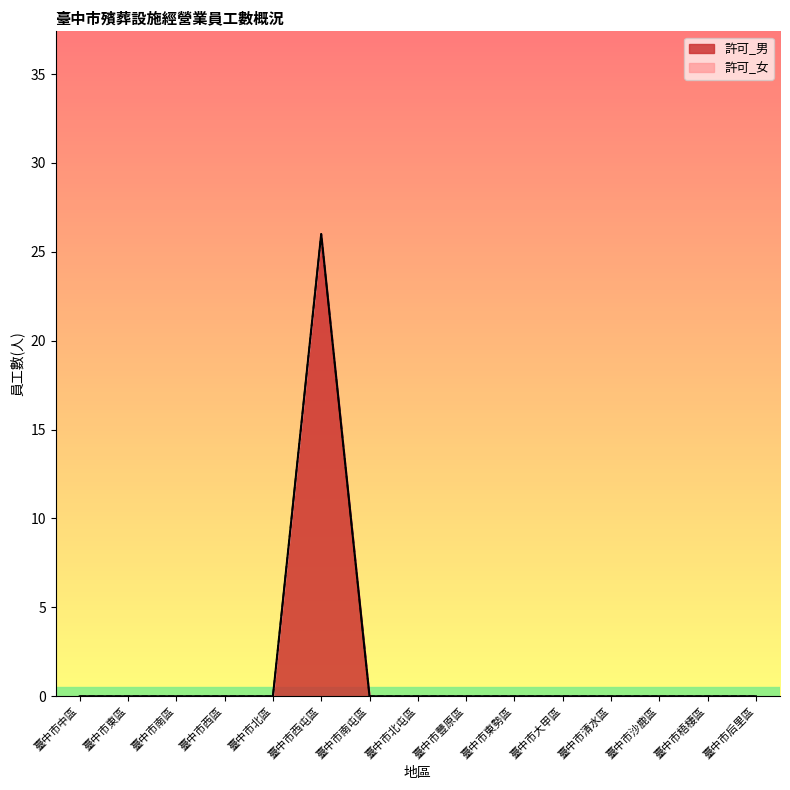

Which label corresponds to the largest value in the chart?

臺中市西屯區